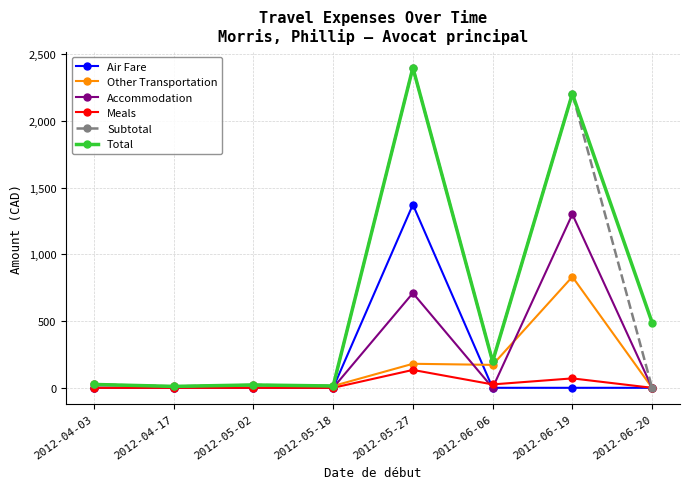

How many data points in Meals are above 0?

3